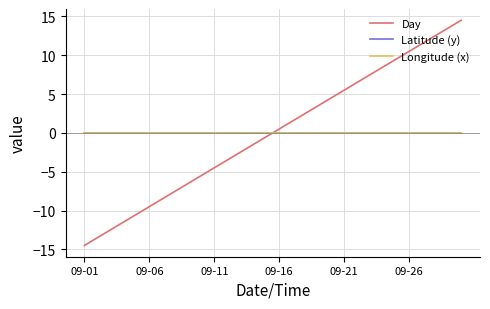

True or false: Latitude (y) and Longitude (x) intersect in this chart.

False